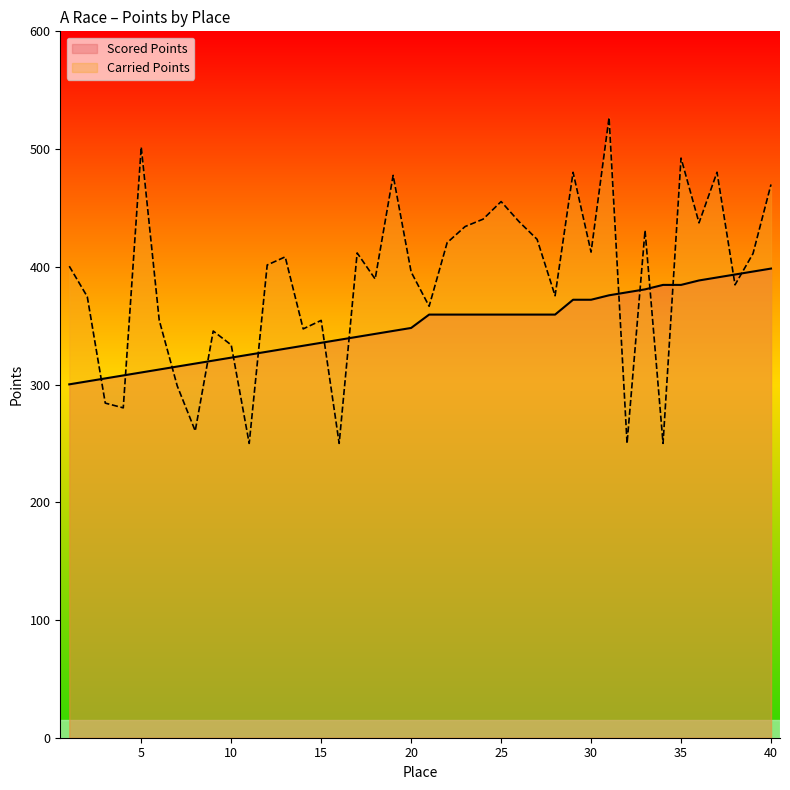

Rank the series at 10 from lowest to highest value.

Scored Points, Carried Points